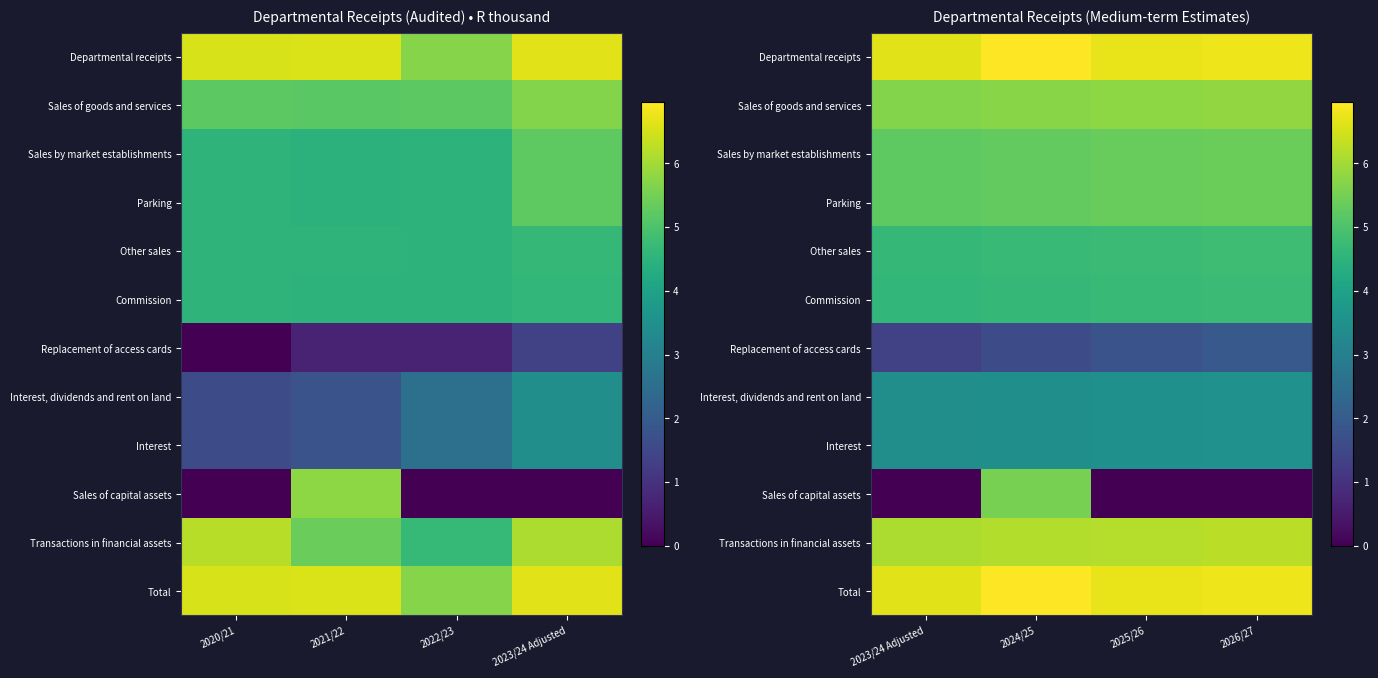

True or false: Sales by market establishments has a value of 5.4 at 2026/27.

True